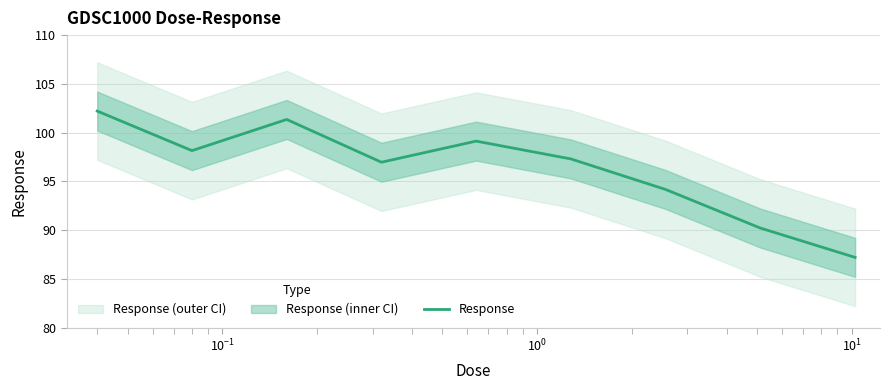

How many values exceed 97?

5